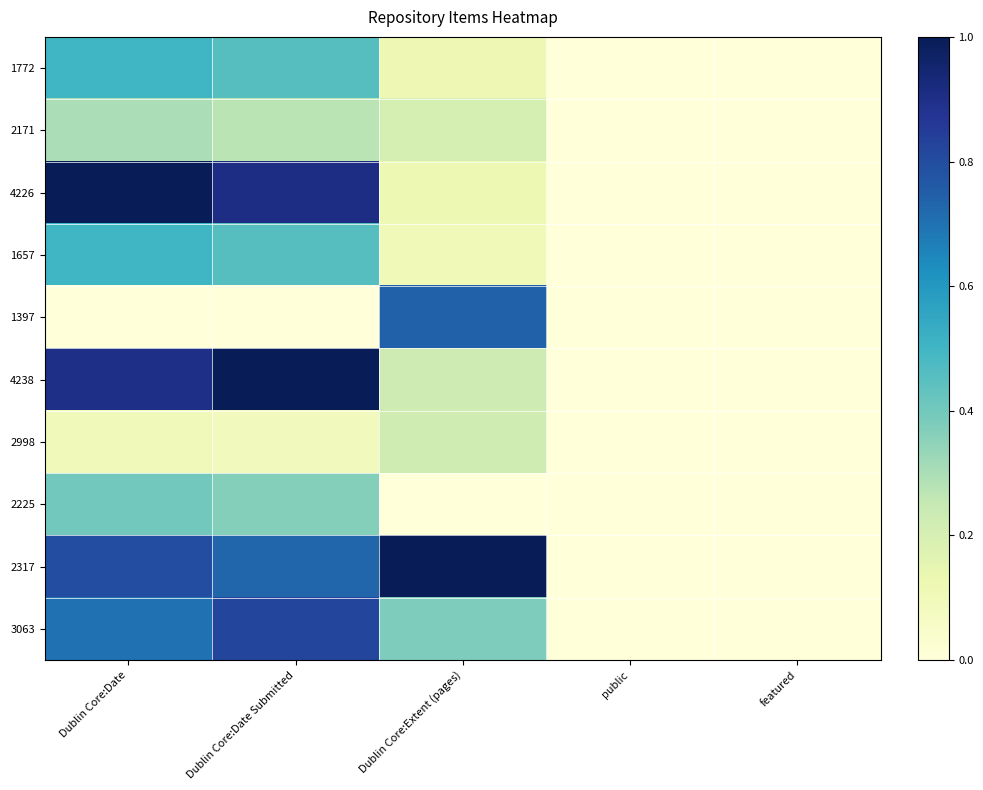

Which series has the largest total across all categories?

2317